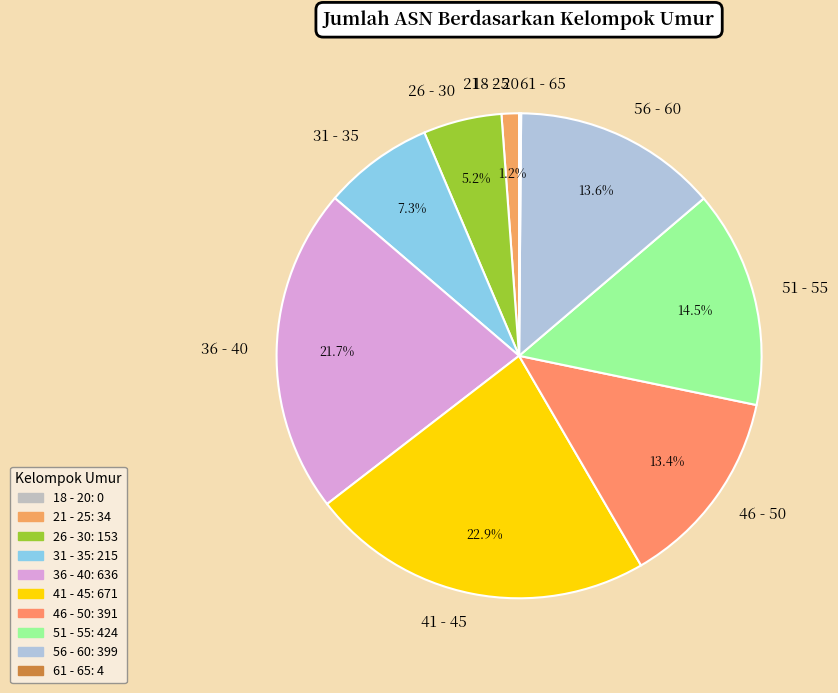

True or false: 21 - 25 accounts for 1% of the total.

True